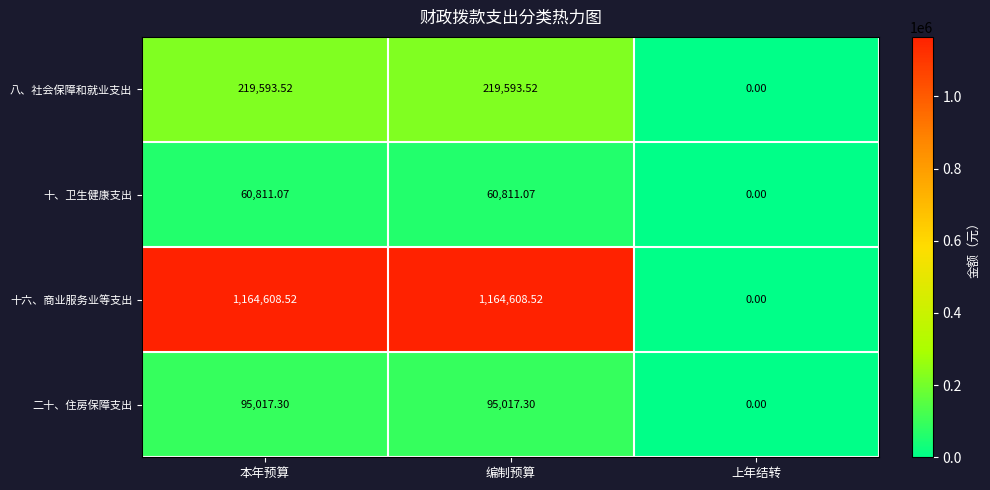

Rank the series by their maximum value, from highest to lowest.

十六、商业服务业等支出, 八、社会保障和就业支出, 二十、住房保障支出, 十、卫生健康支出